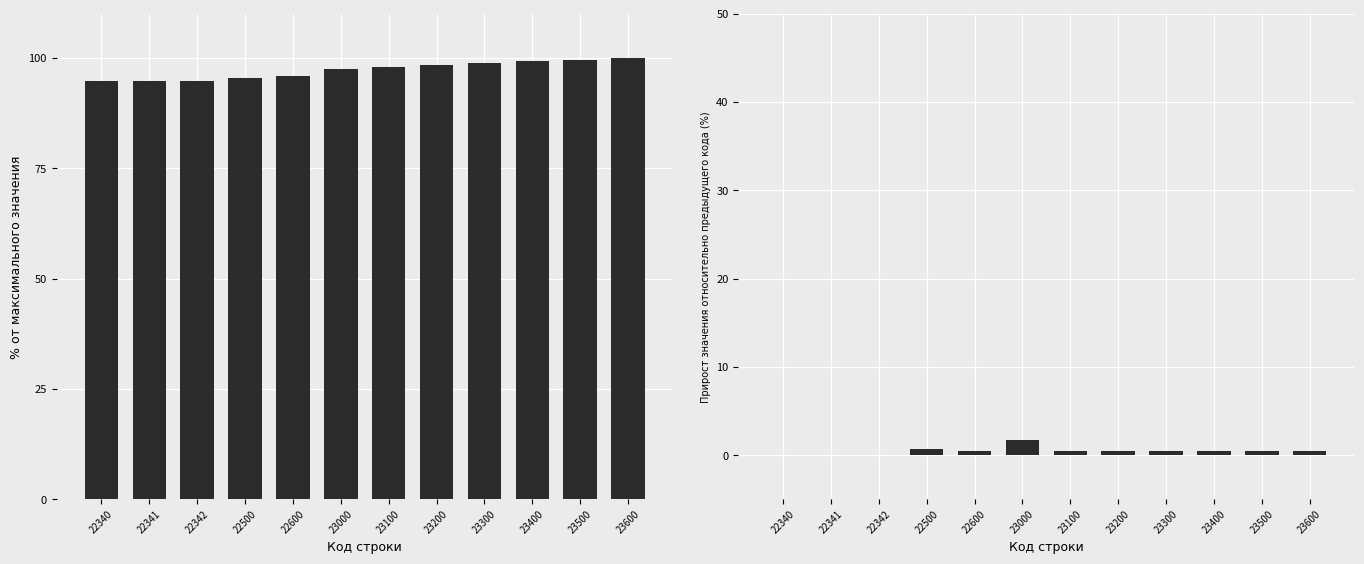

How many series are shown in this chart?

2